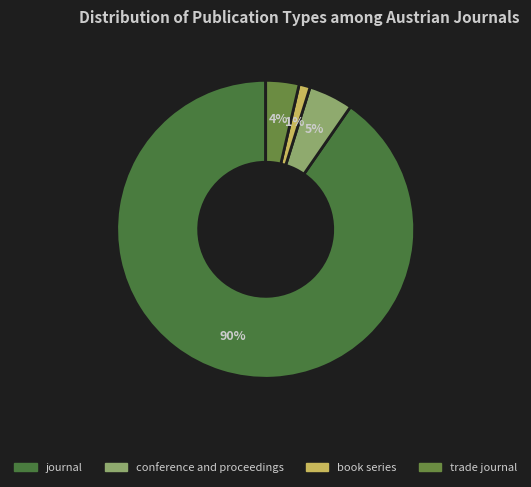

To the nearest percent, what is the difference between the book series and conference and proceedings slice percentages?

4%